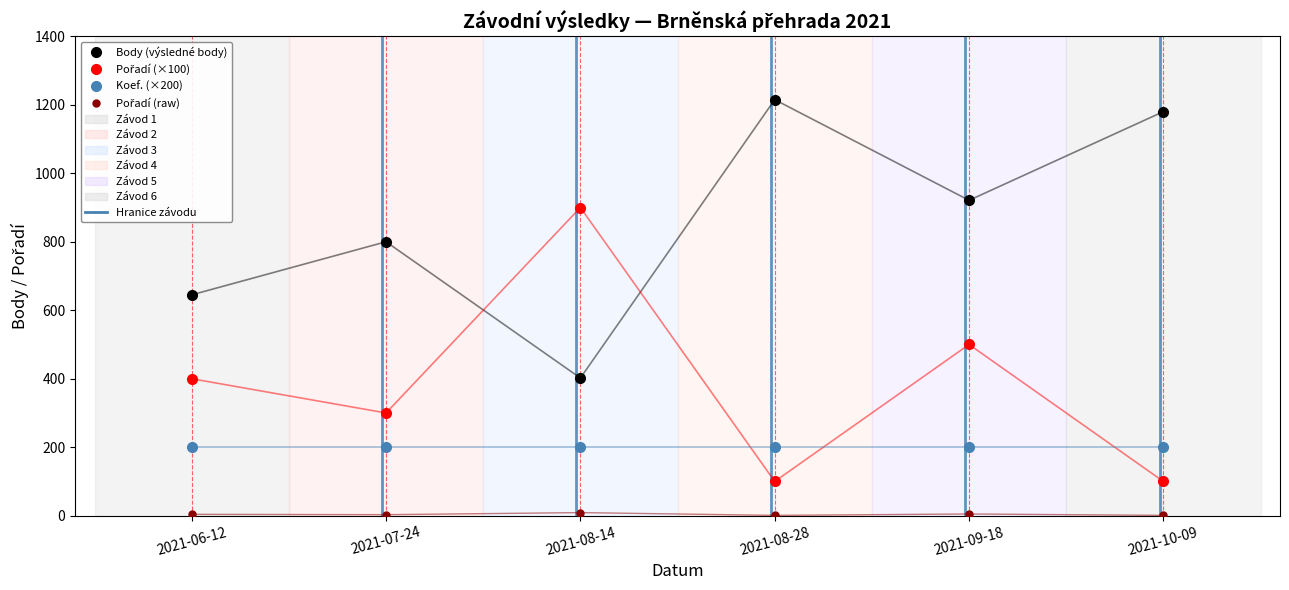

Rank the categories by Body (výsledné body) value from highest to lowest.

2021-08-28, 2021-10-09, 2021-09-18, 2021-07-24, 2021-06-12, 2021-08-14